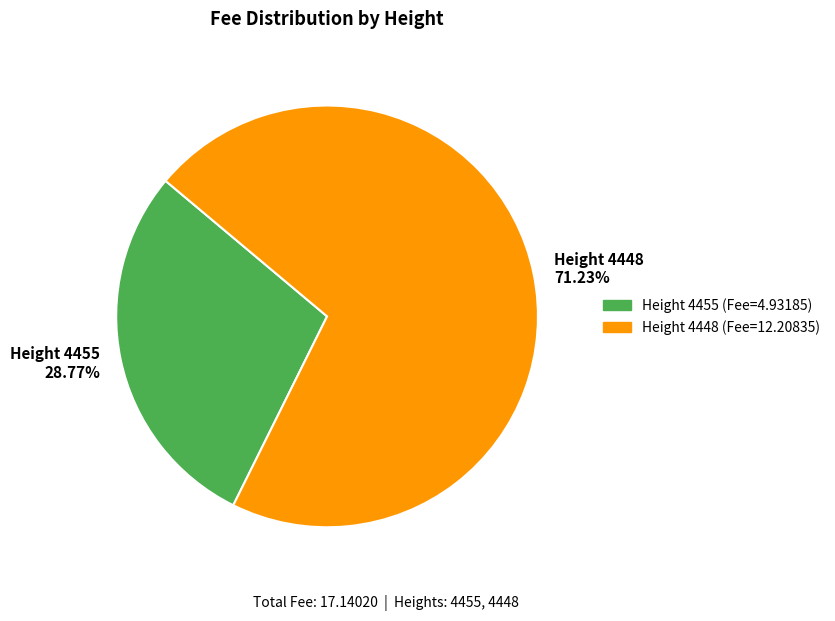

Which category accounts for the majority?

Height 4448